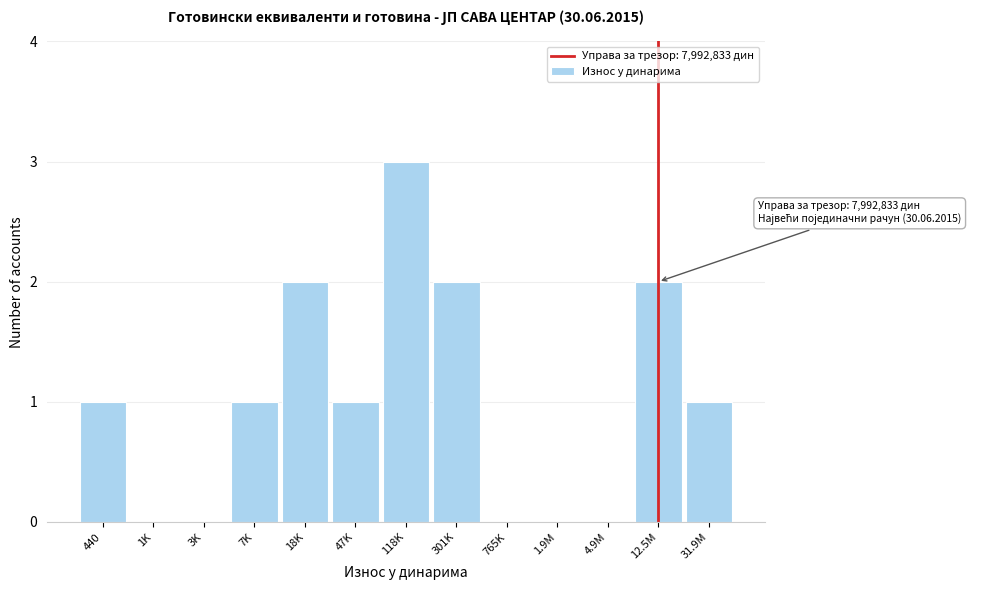

Reading left to right, transcribe all the data shown in this chart.

440=1	1K=0	3K=0	7K=1	18K=2	47K=1	118K=3	301K=2	765K=0	1.9M=0	4.9M=0	12.5M=2	31.9M=1